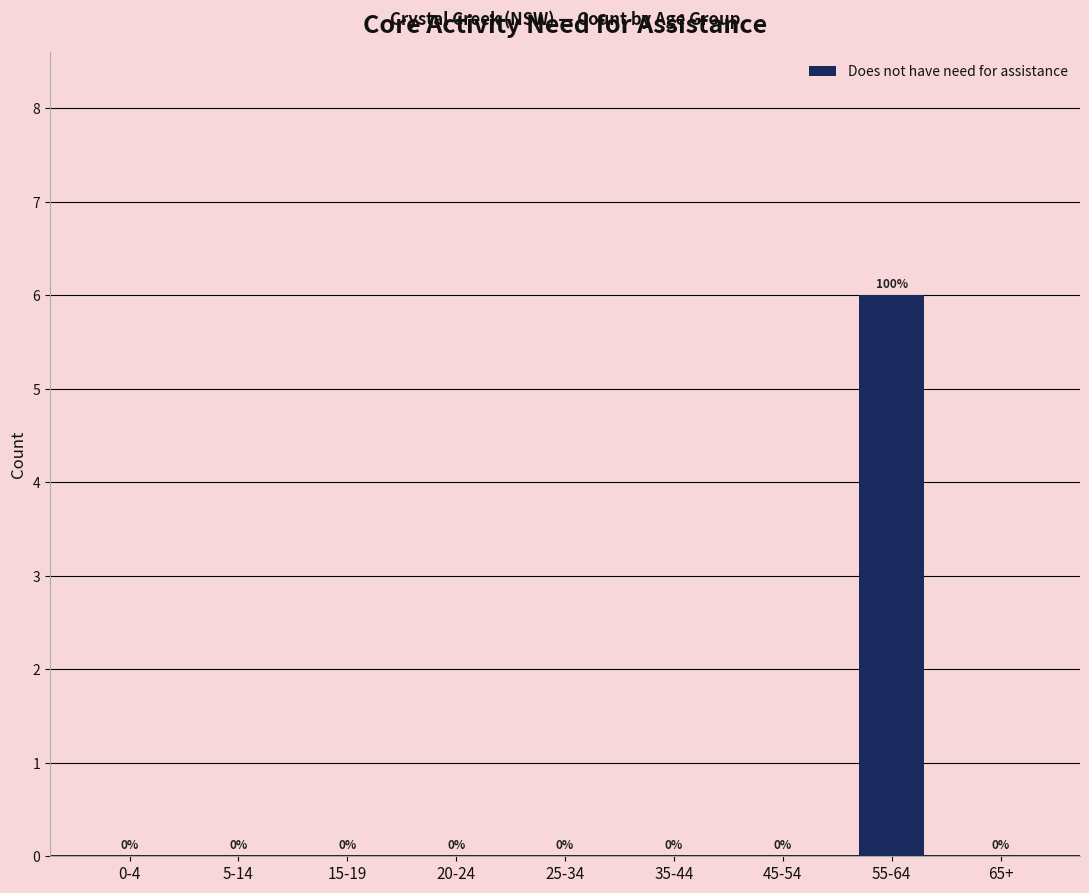

Reading right to left, extract all data points from this chart.

65+=0	55-64=6	45-54=0	35-44=0	25-34=0	20-24=0	15-19=0	5-14=0	0-4=0